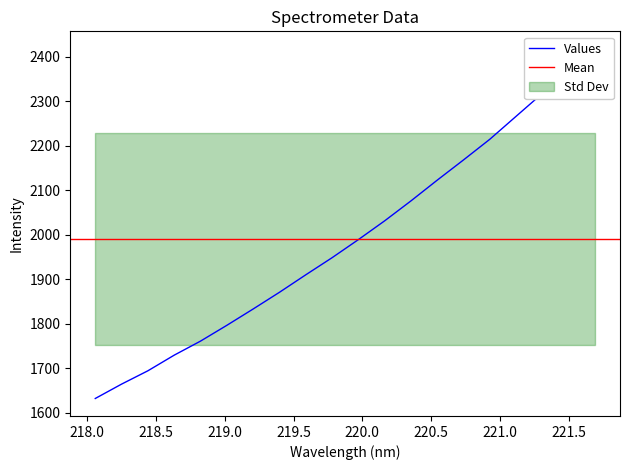

What is the value of the 20th point from the left?

2417.9